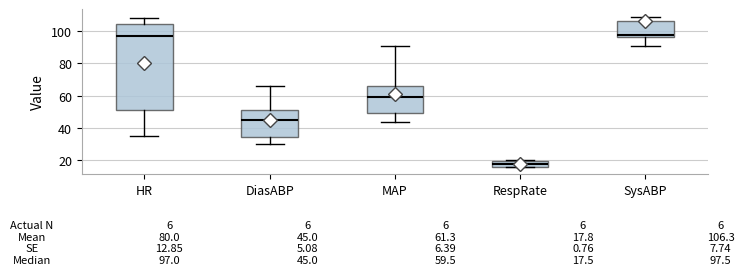

Which box is the tallest, from its lower edge to its upper edge?

HR